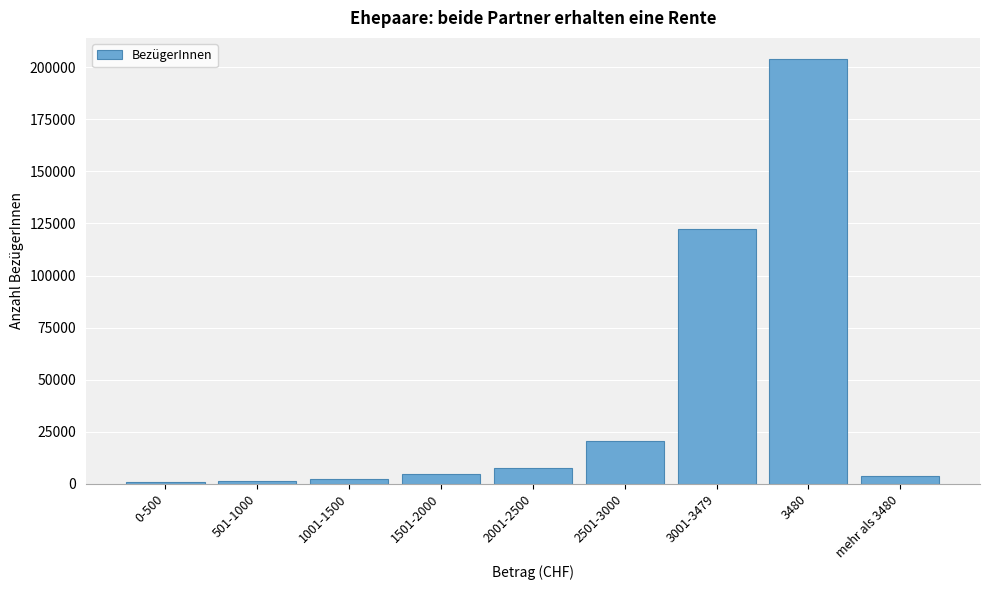

What is the change in value from 2501-3000 to 3001-3479?

+101781